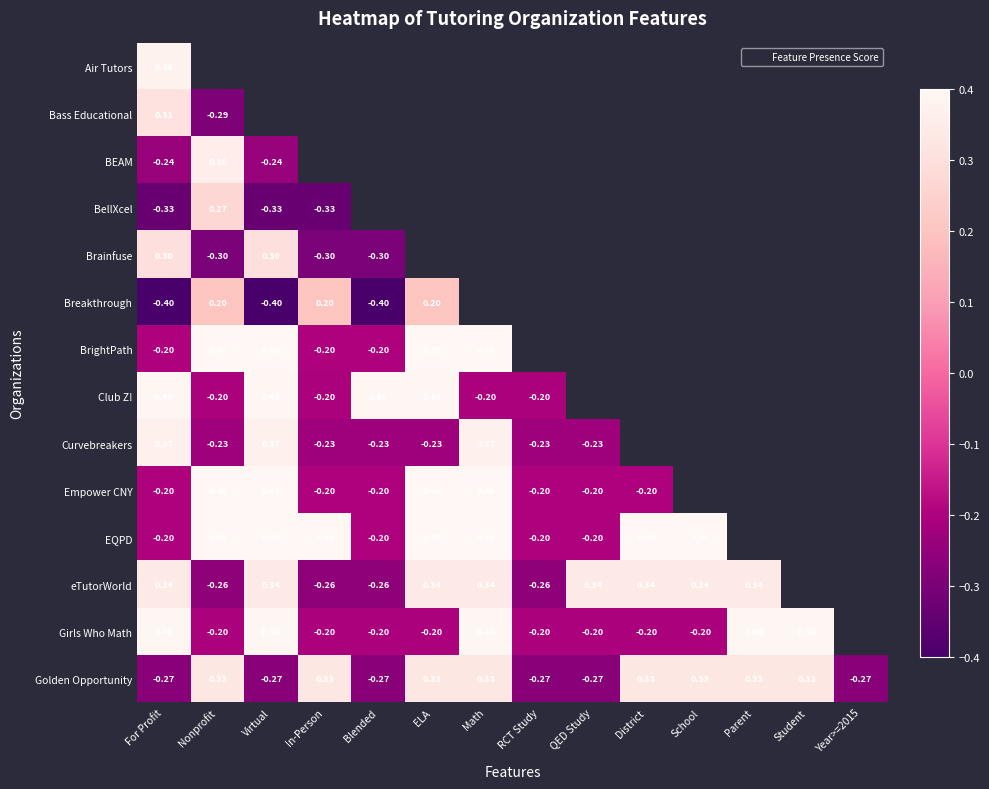

Rank the series by their maximum value, from highest to lowest.

BrightPath, Empower CNY, EQPD, Club Z!, Girls Who Math, Air Tutors, Curvebreakers, BEAM, eTutorWorld, Golden Opportunity, Bass Educational, Brainfuse, BellXcel, Breakthrough